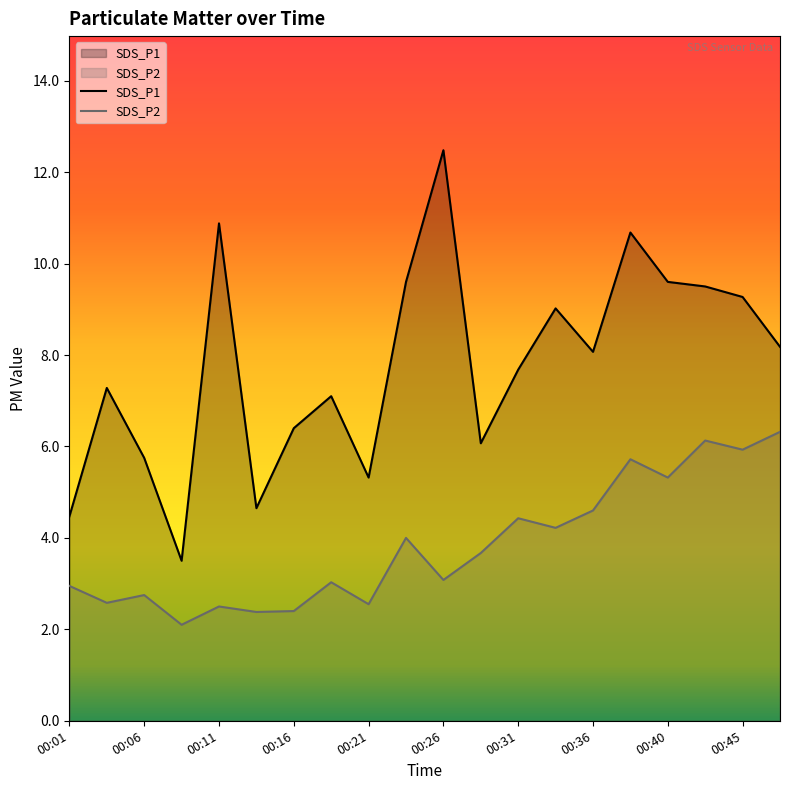

Reading left to right, list all the values displayed in this chart.

SDS_P1: 4.5	7.3	5.8	3.5	10.9	4.7	6.4	7.1	5.3	9.6	12.5	6.1	7.7	9.0	8.1	10.7	9.6	9.5	9.3	8.2
SDS_P2: 3.0	2.6	2.8	2.1	2.5	2.4	2.4	3.0	2.5	4.0	3.1	3.7	4.4	4.2	4.6	5.7	5.3	6.1	5.9	6.3